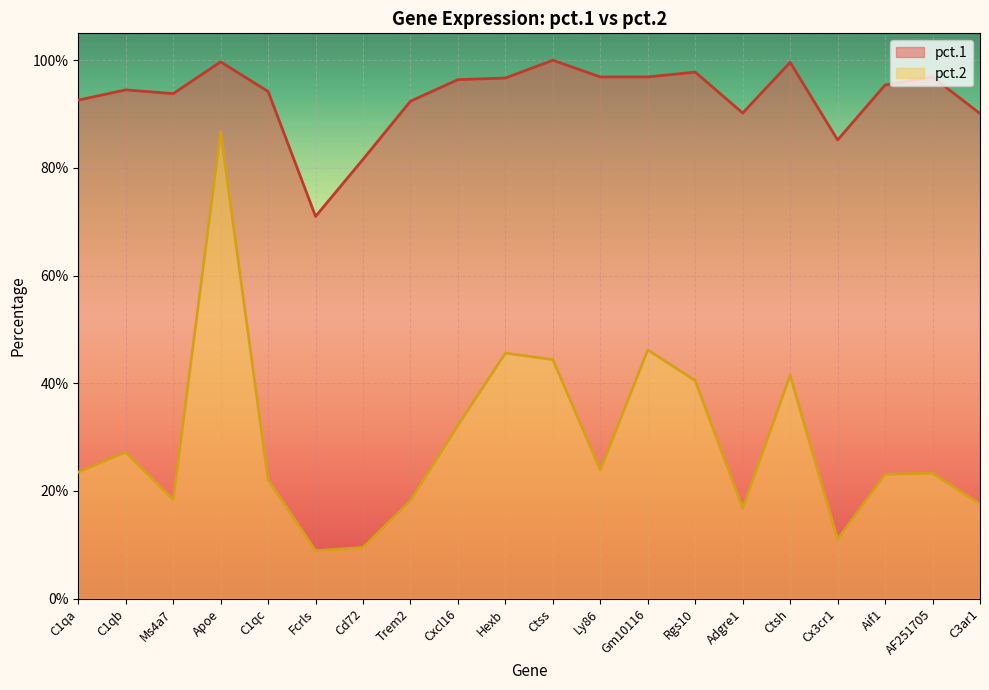

Rank the categories by pct.1 value from lowest to highest.

Fcrls, Cd72, Cx3cr1, C3ar1, Adgre1, Trem2, C1qa, Ms4a7, C1qc, C1qb, Aif1, Cxcl16, Hexb, Ly86, Gm10116, AF251705, Rgs10, Ctsh, Apoe, Ctss